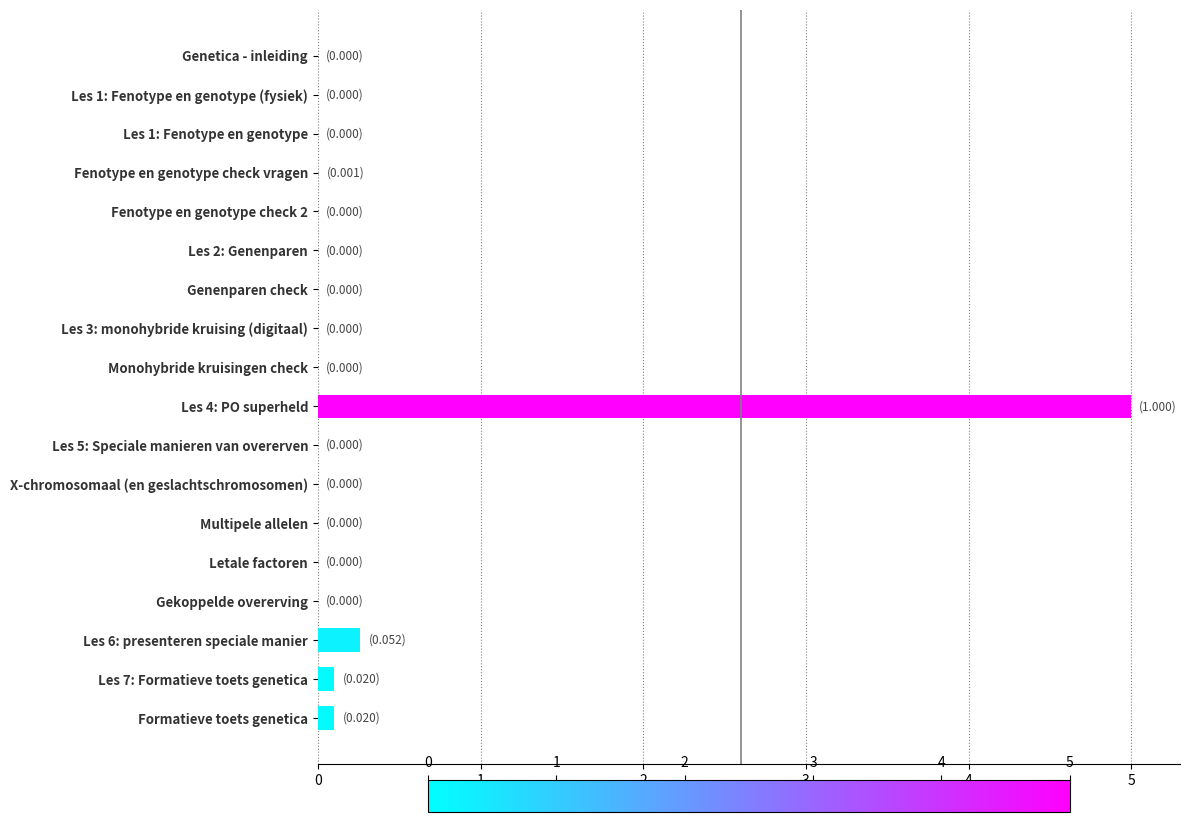

Which category has the highest value across all series?

Les 4: PO superheld